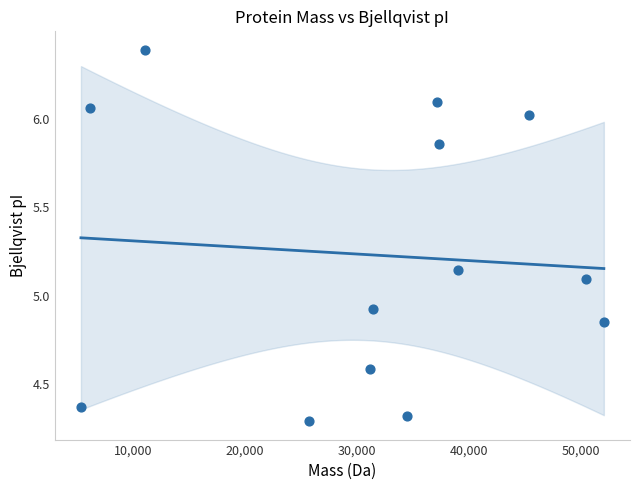

What is the range of Y values (max minus min)?

2.1